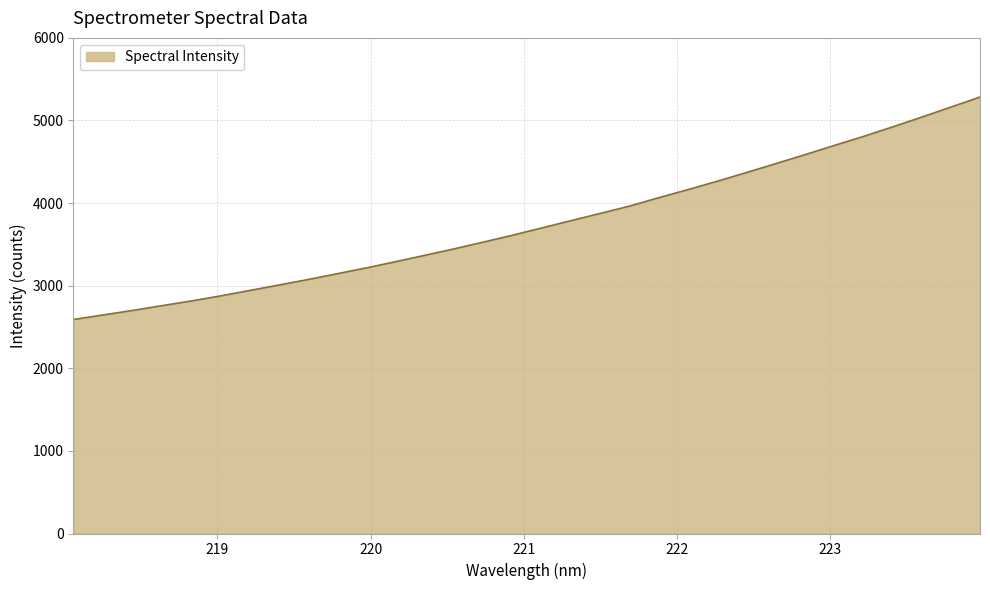

What is the difference between the maximum and minimum values?

2692.8